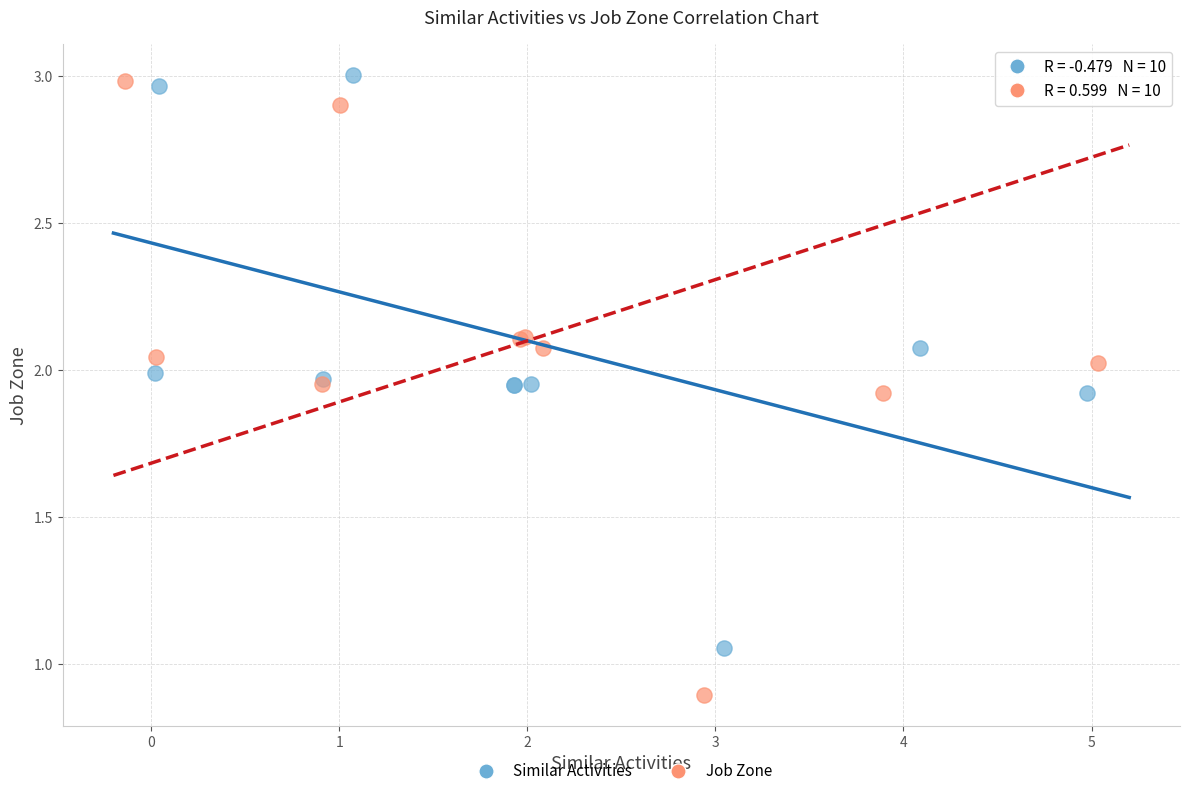

Which series reaches the minimum Y coordinate?

Job Zone